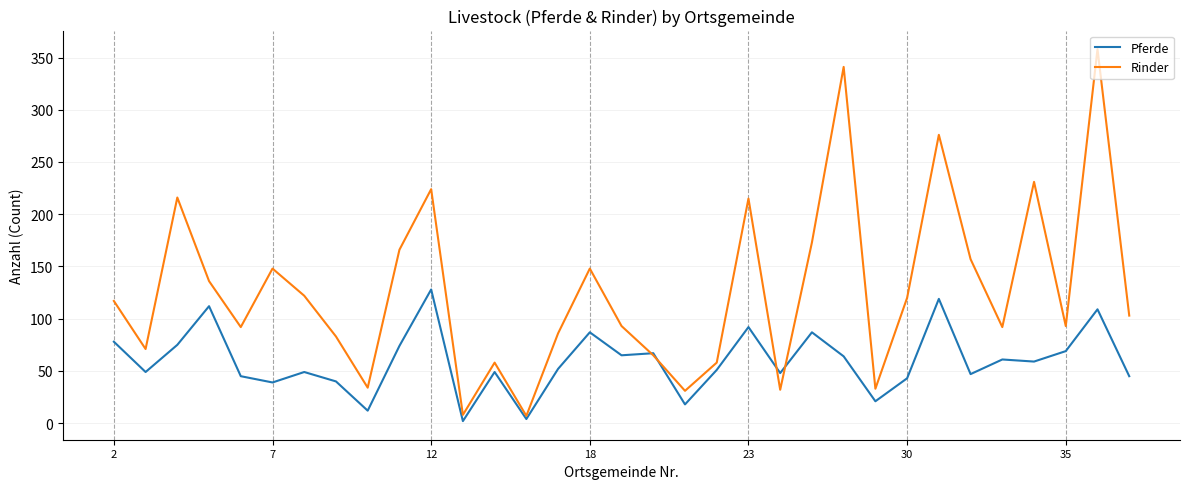

What is the maximum value shown in the chart?

358